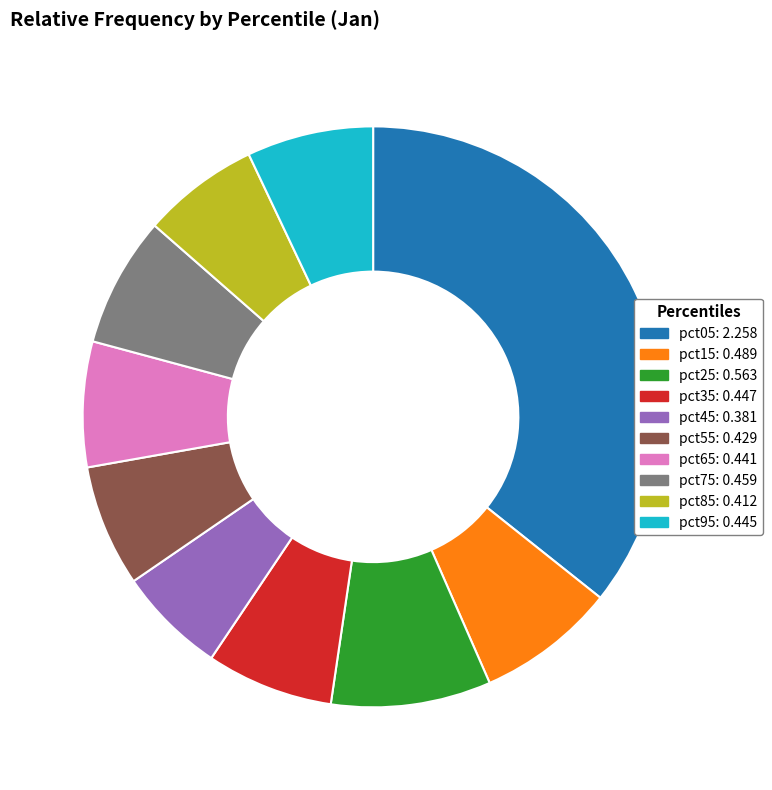

True or false: pct35 accounts for 14% of the total.

False